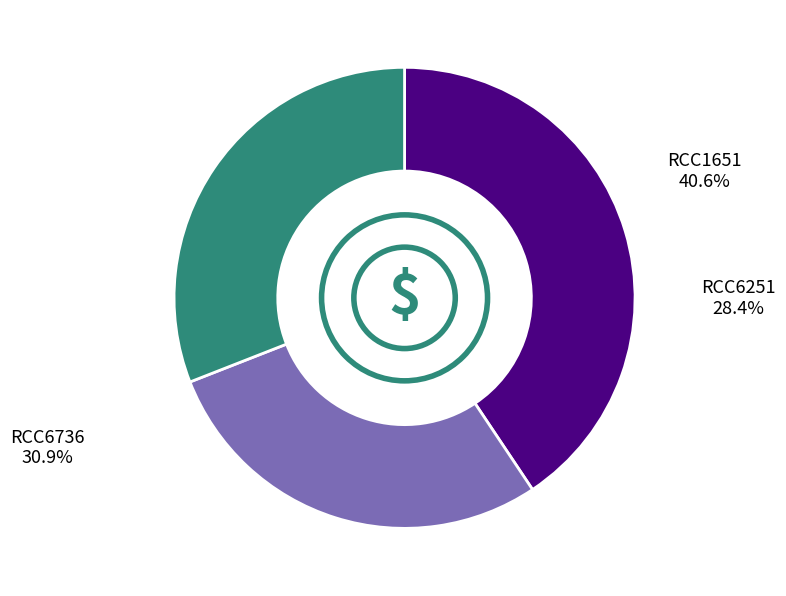

To the nearest percent, what portion does RCC6736 represent?

31%